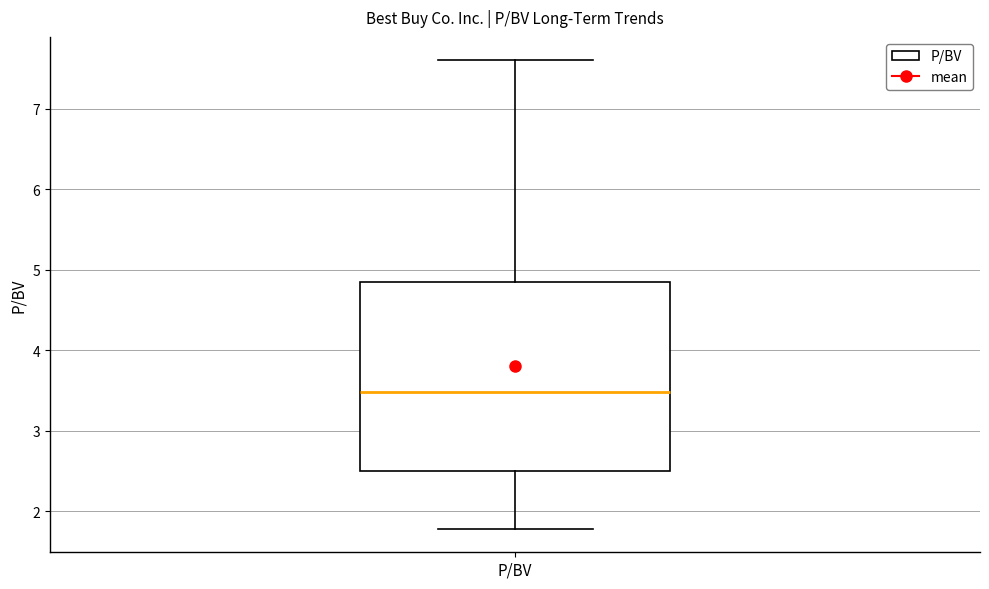

Where does the lower whisker of the box for P/BV end on the y-axis? The values are not printed on the chart, so give them approximately, as read against the axis.

1.8